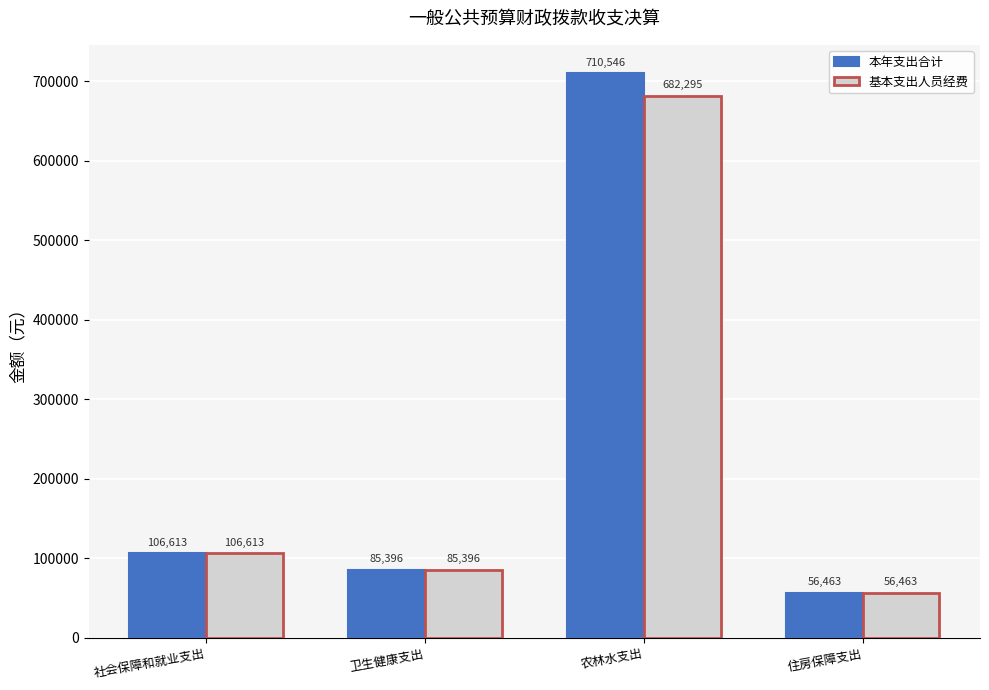

Which series has the largest range (max minus min)?

本年支出合计